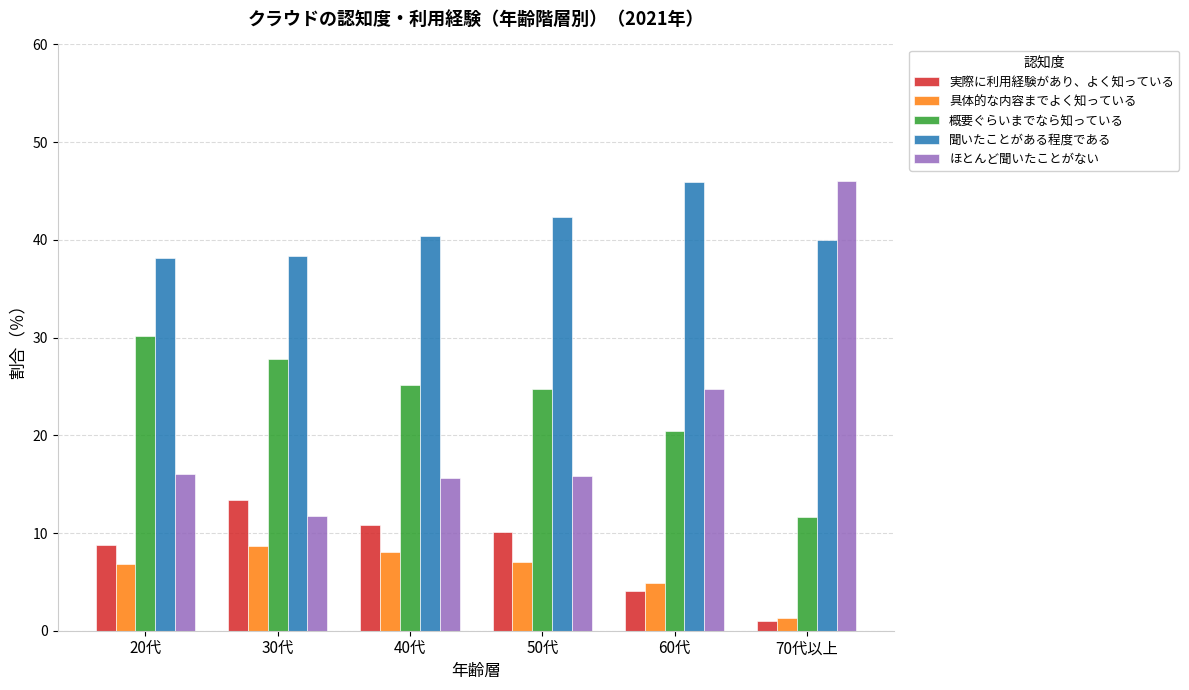

How many data points in 実際に利用経験があり、よく知っている are above 10?

3